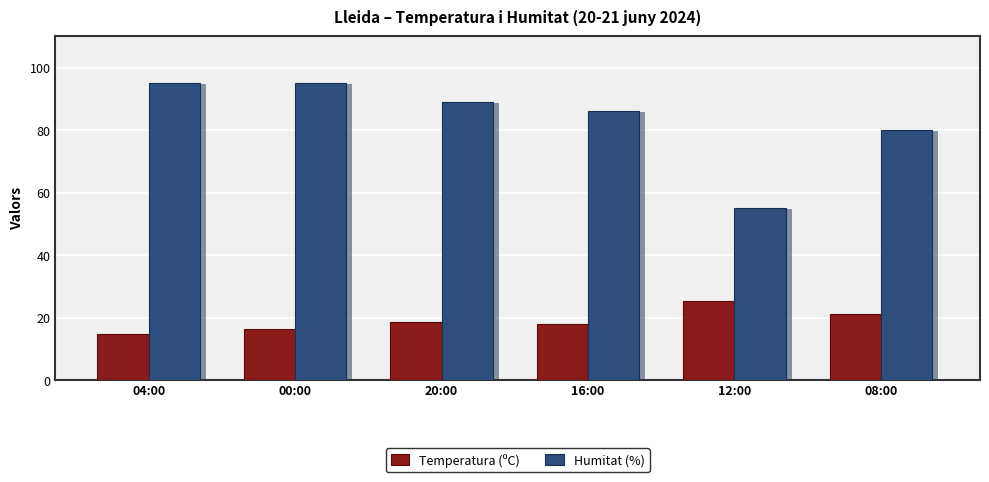

What is the average value of the Temperatura (ºC) series?

18.9